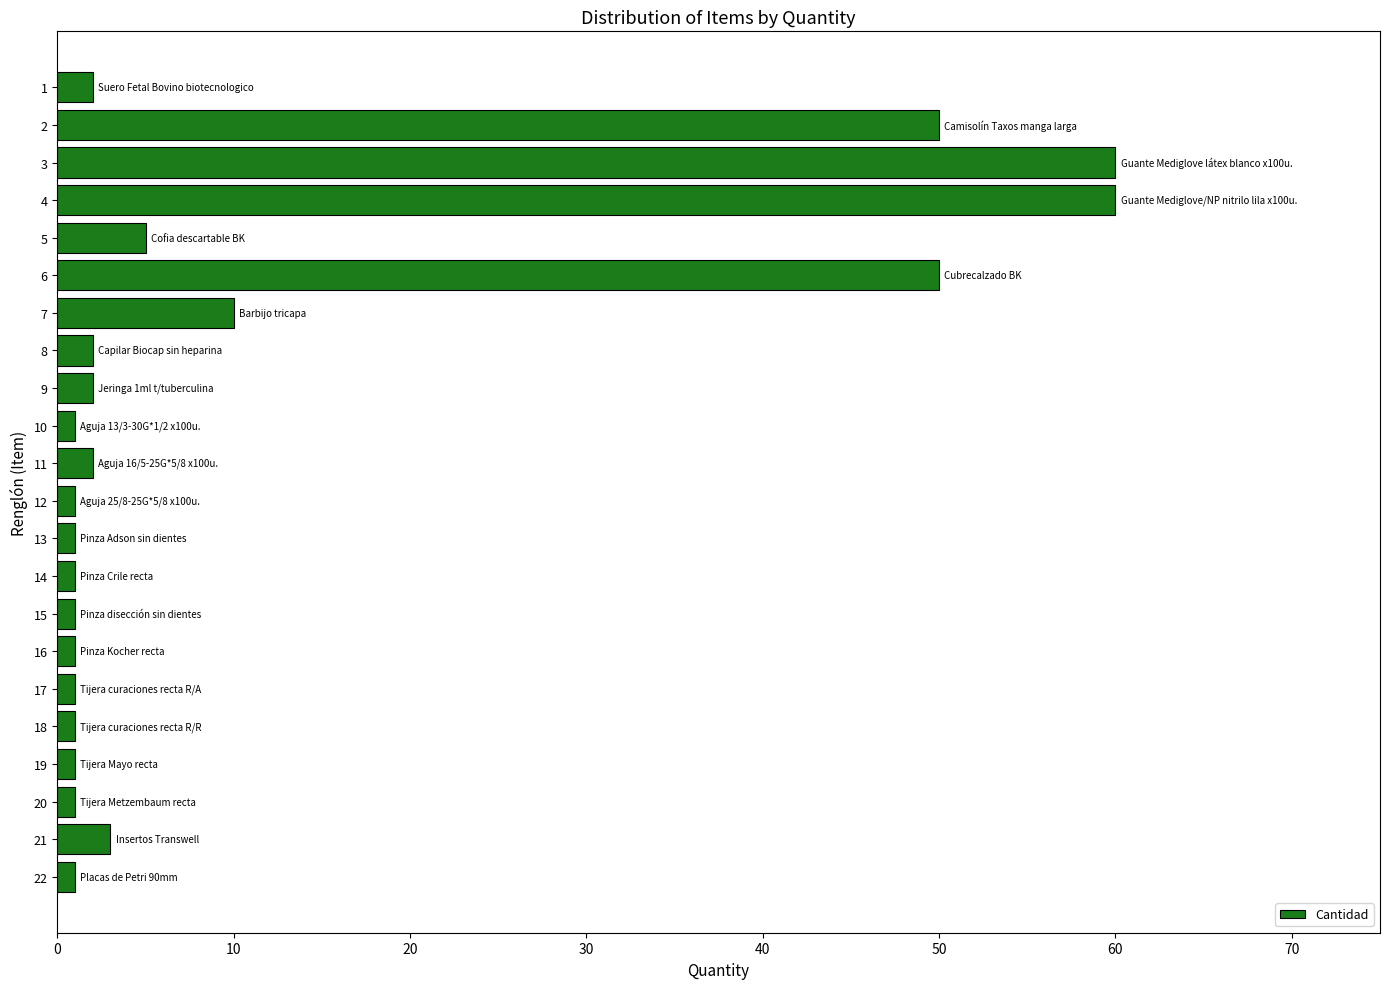

What is the ratio of the value at 21 to the value at 1?

1.5